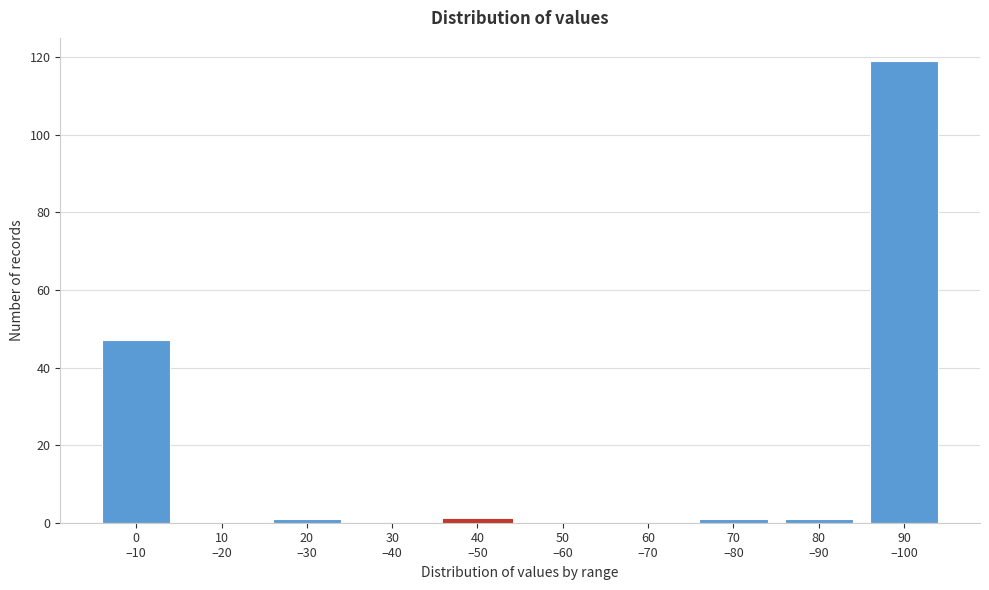

What is the sum of all values?

170